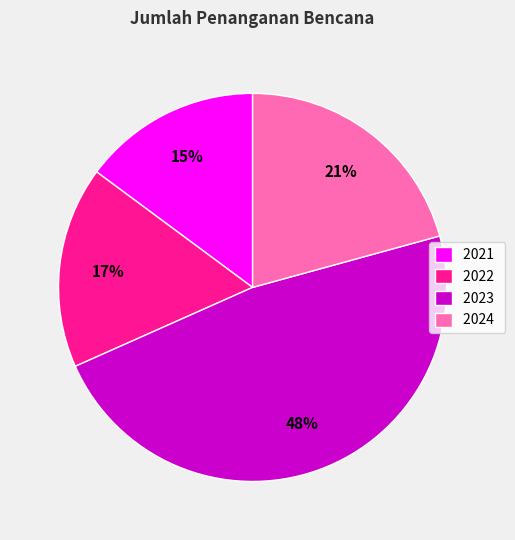

To the nearest percent, what is the difference between the largest and smallest slice percentages?

33%